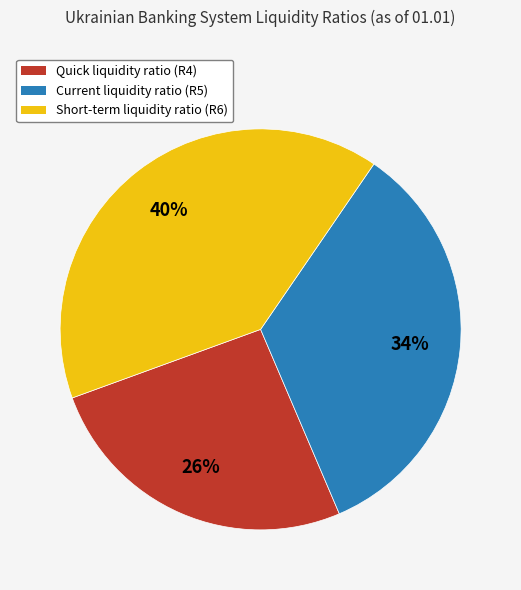

Does any single category account for the majority?

No